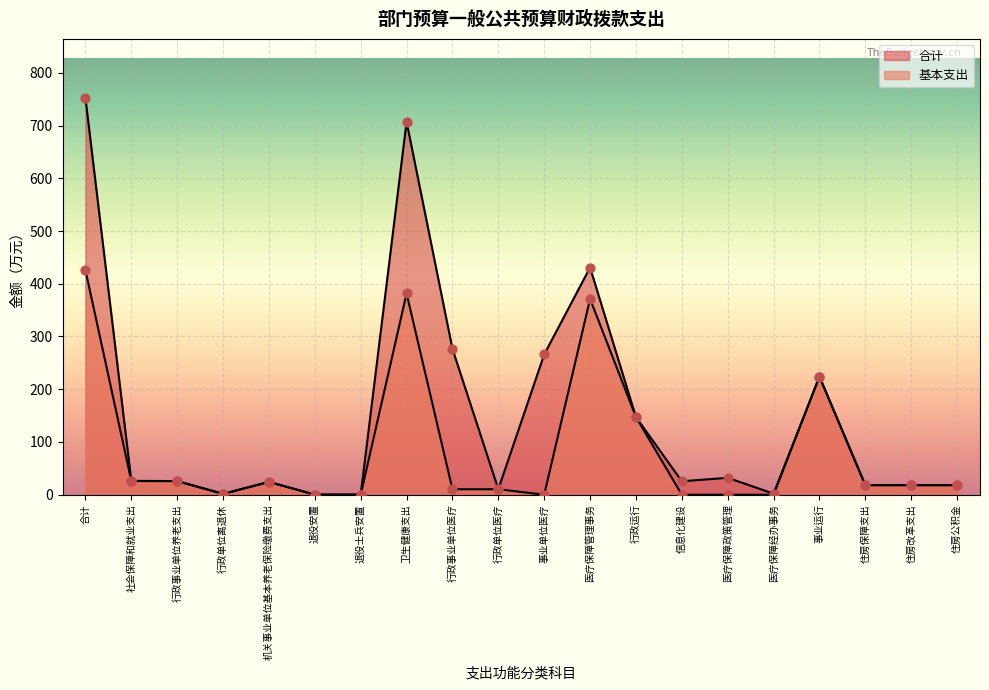

Which series contains the highest Y value?

合计